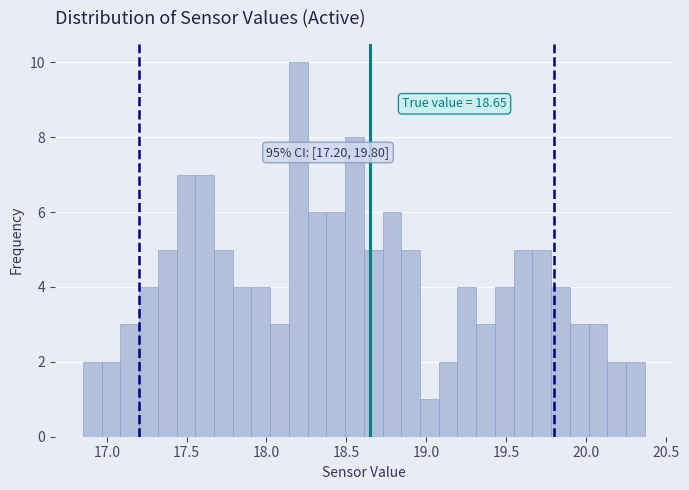

Read against the x-axis, roughly where is the centre of the tallest bar?

18.20